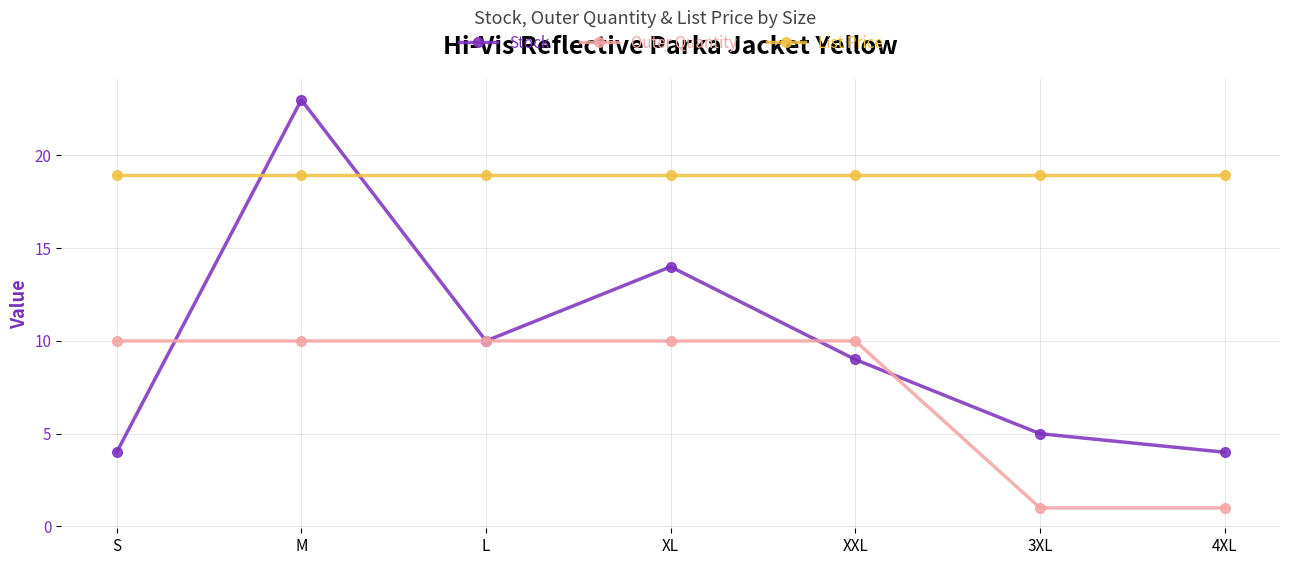

At how many categories does at least one series exceed 21?

1